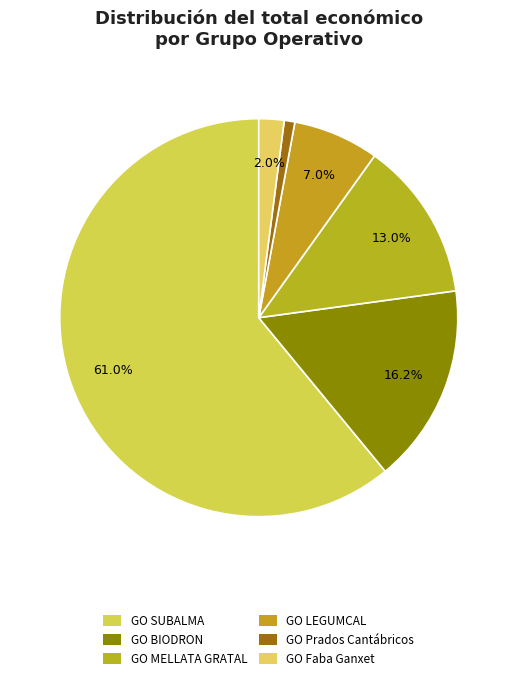

What is the smallest slice in the pie chart?

GO Prados Cantábricos